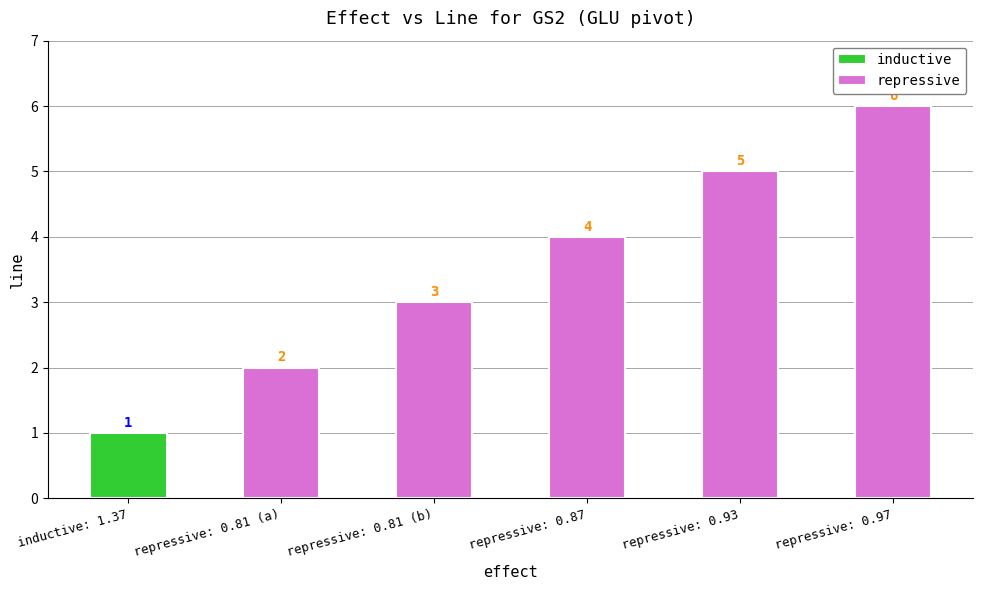

What is the sum of all repressive values?

20